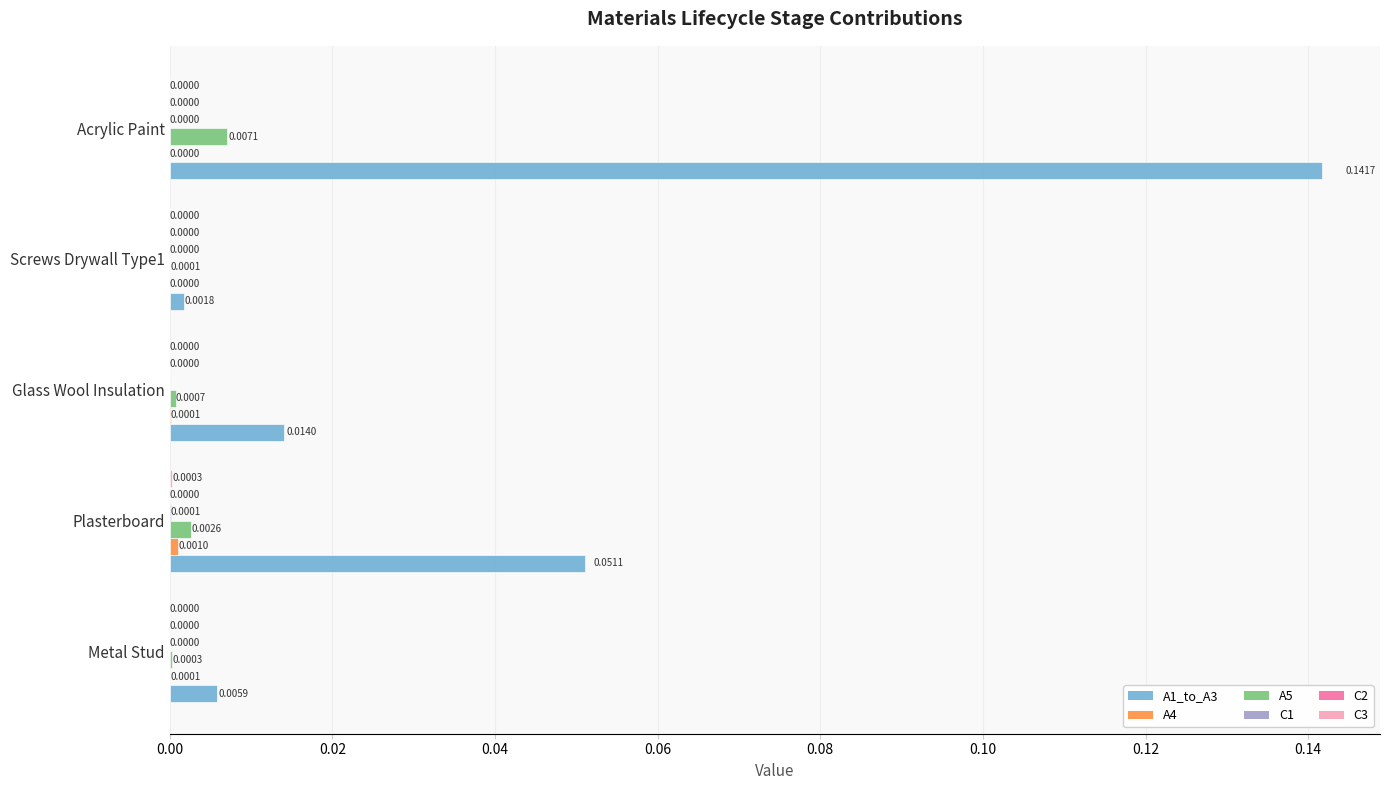

Between Plasterboard and Screws Drywall Type1, which series saw the biggest shift?

A1_to_A3